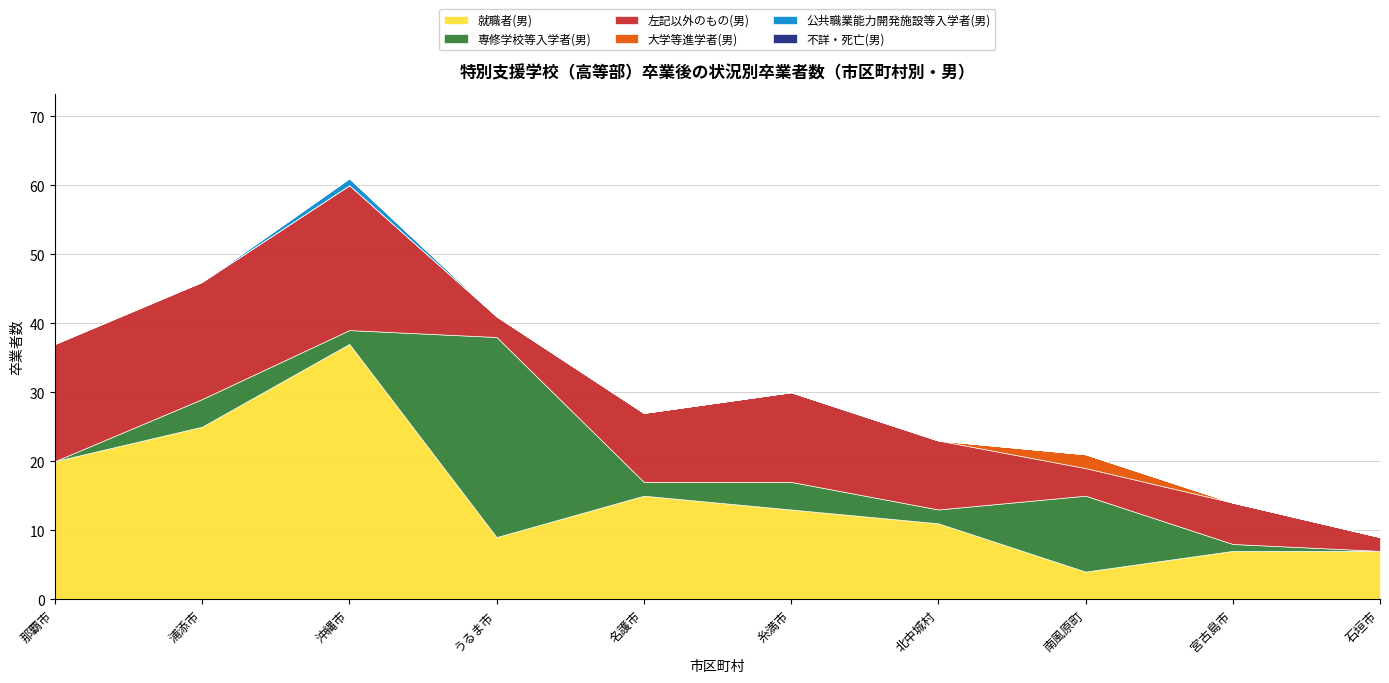

What is the difference between the highest and lowest values at 名護市?

15